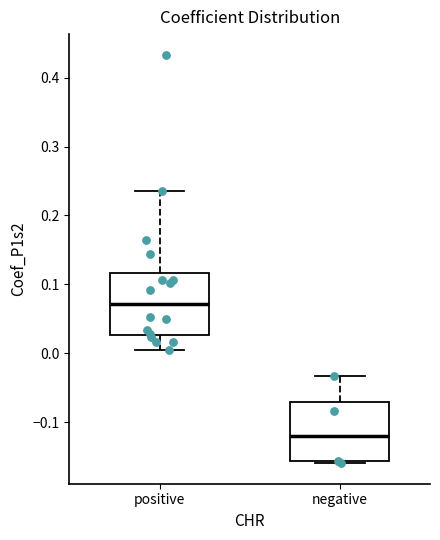

Where does the median line of the box for positive sit on the y-axis? The values are not printed on the chart, so give them approximately, as read against the axis.

0.07